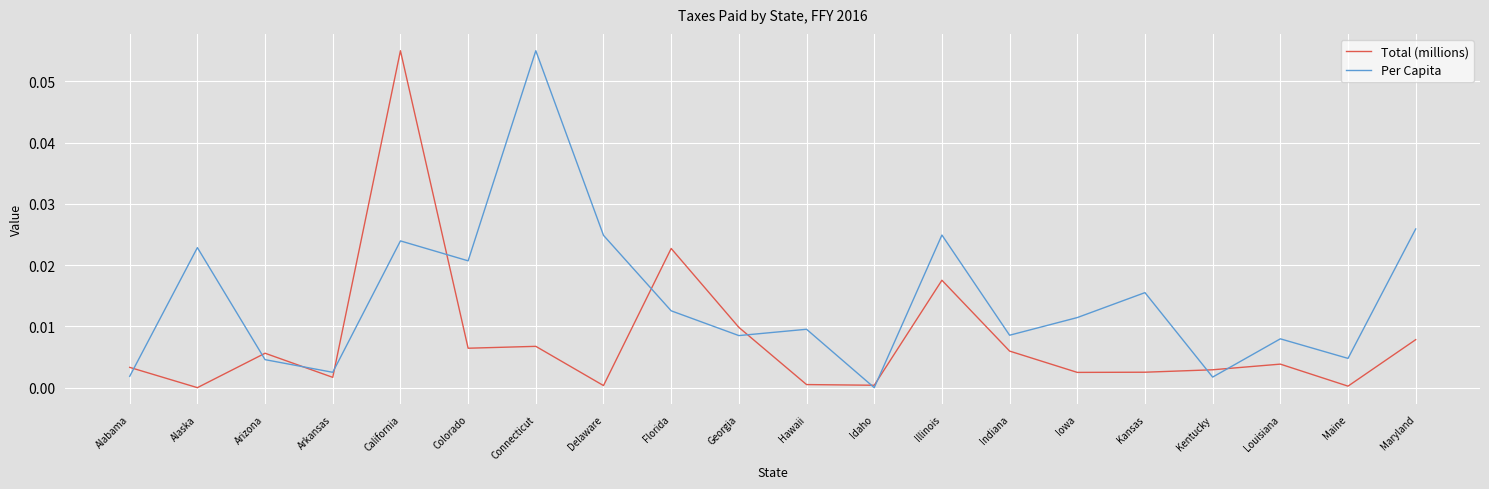

Between which two adjacent categories do Per Capita and Total (millions) first intersect?

Alabama and Alaska